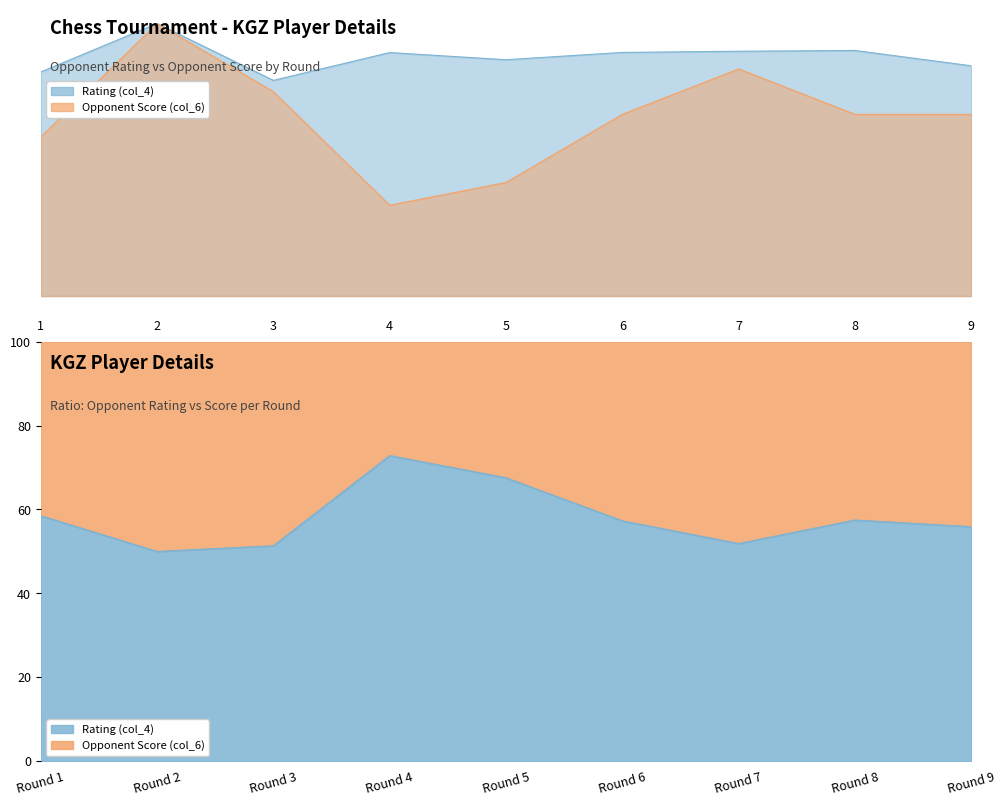

How many lines are shown in the chart?

2